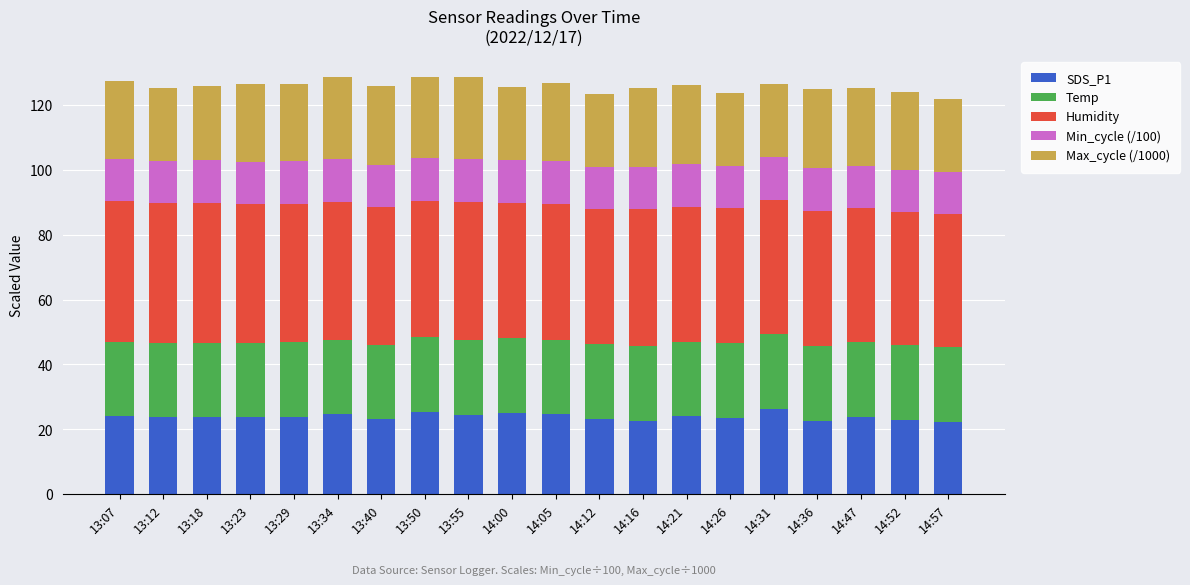

What is the sum of the SDS_P1 values at 13:07 and 14:52?

47.1